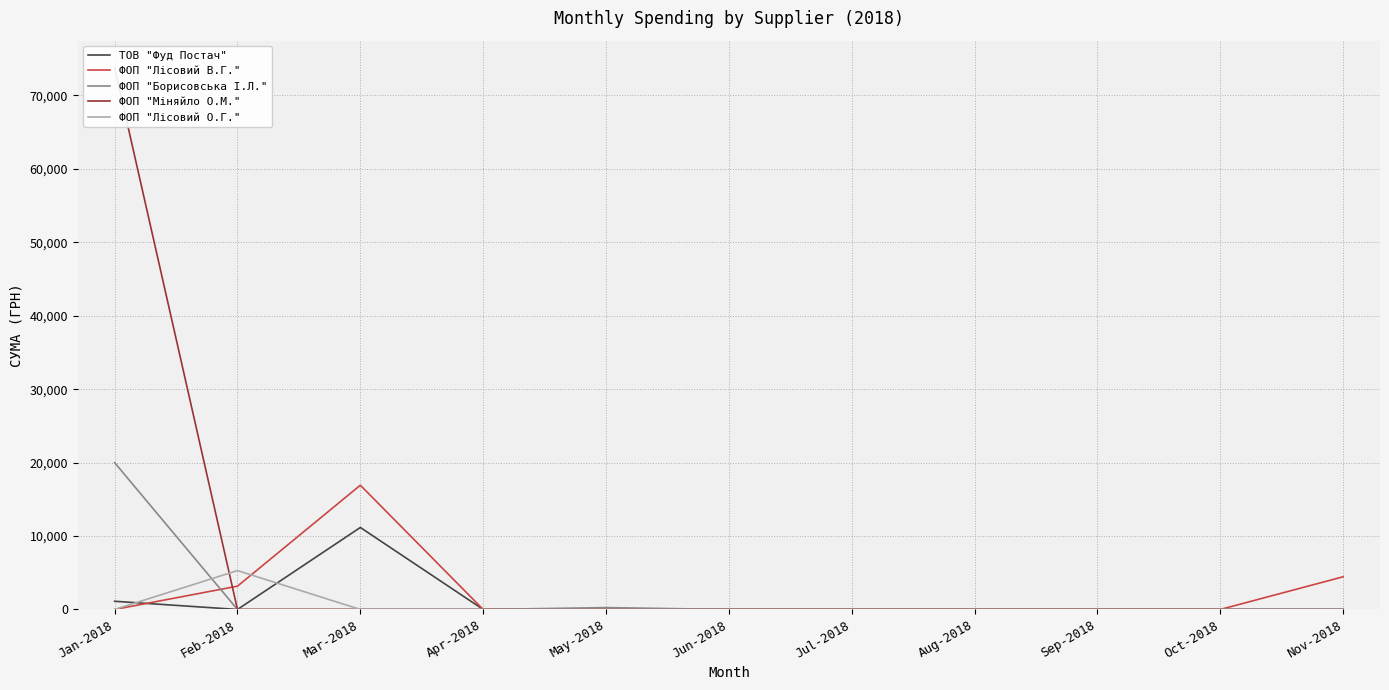

The value of ФОП "Лісовий О.Г." at Apr-2018 is -2624.3. True or false?

False